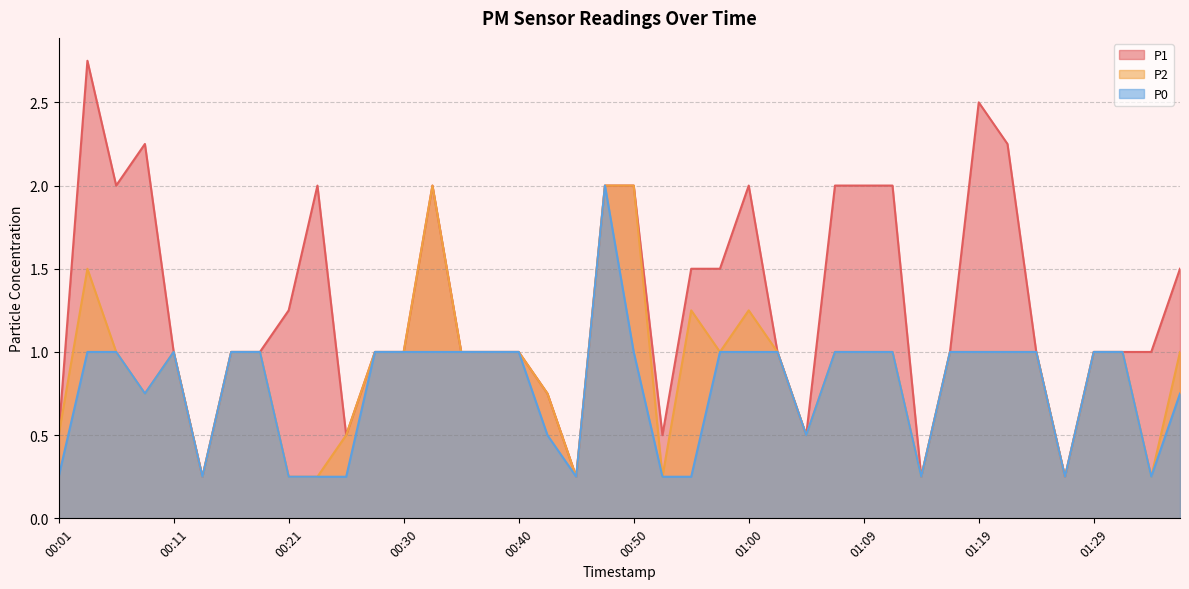

True or false: P0 and P1 cross at least once.

False